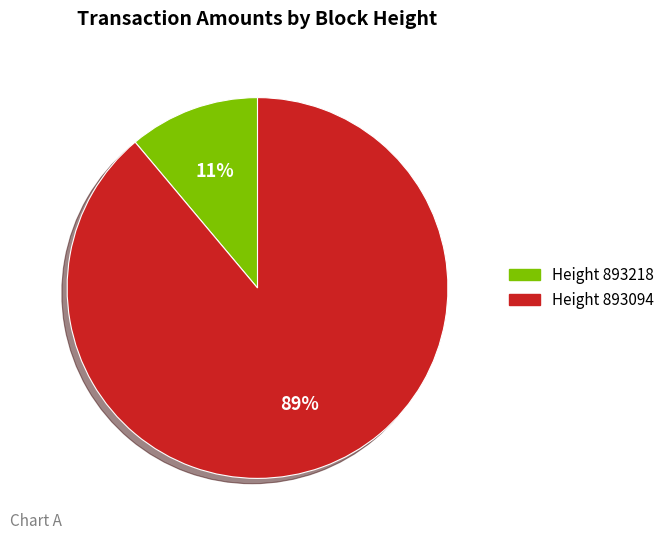

Rank the categories by value from lowest to highest.

Height 893218, Height 893094